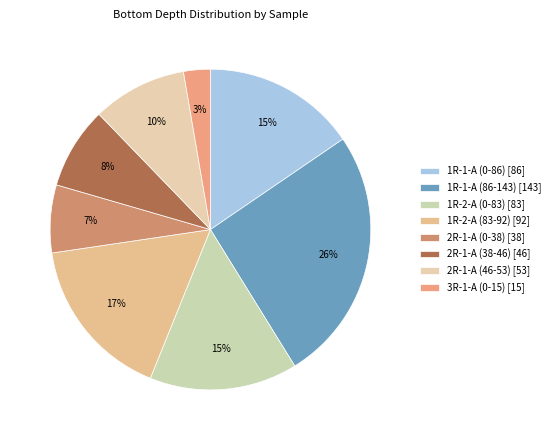

The 2R-1-A (46-53) slice represents 1% of the pie. True or false?

False